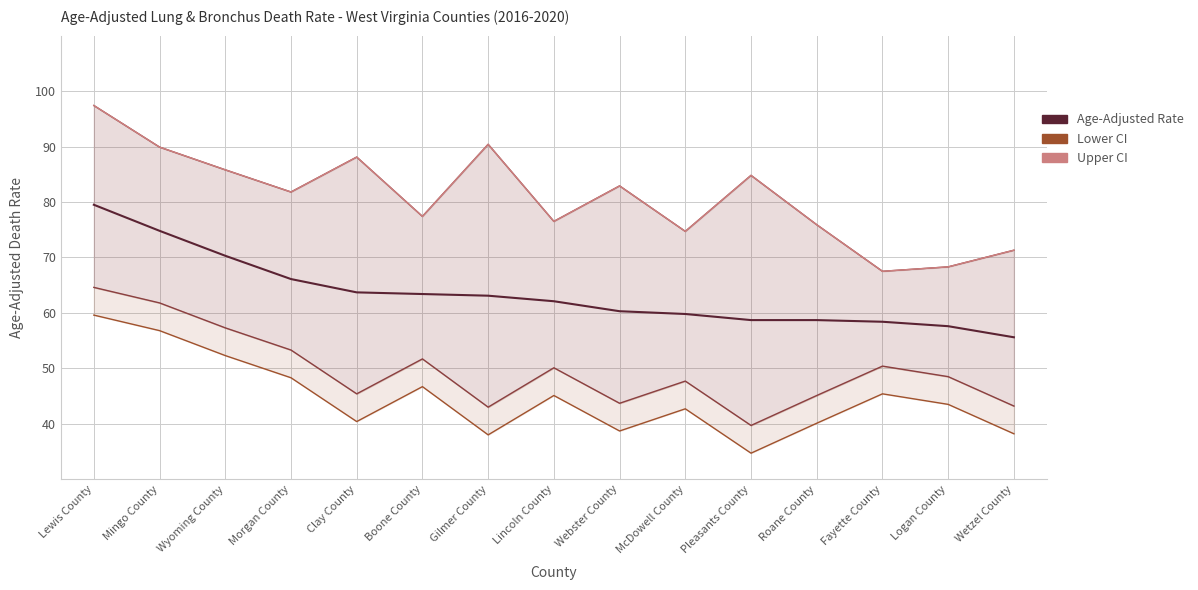

At which category is the sum across all series the highest?

Lewis County